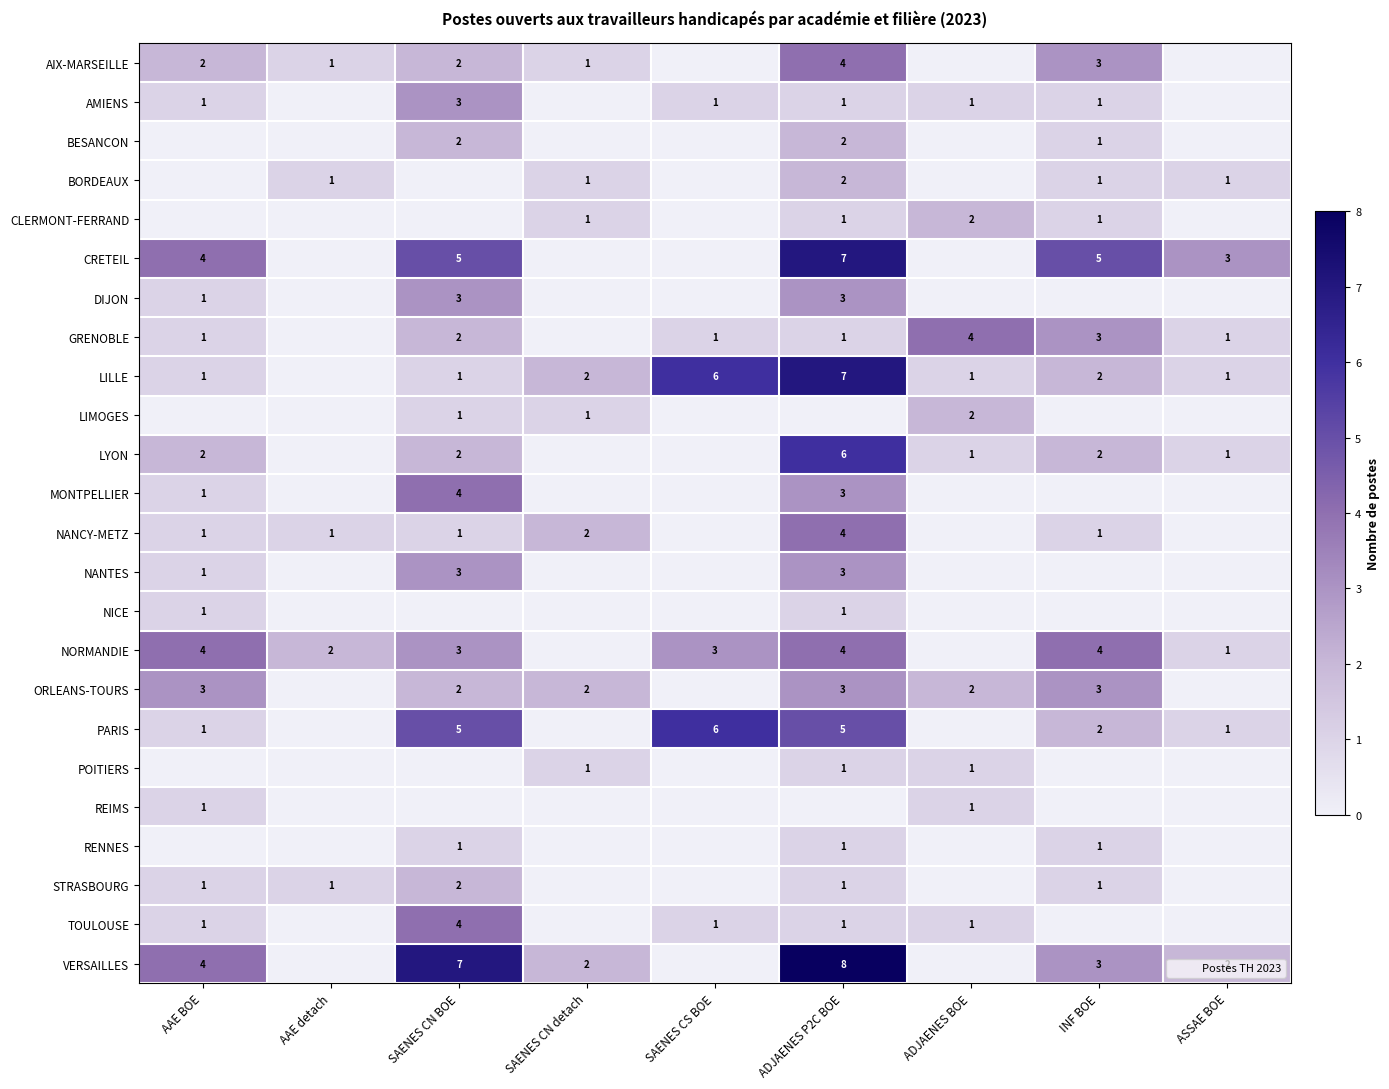

Between AAE detach and SAENES CN BOE, which series saw the biggest shift?

VERSAILLES